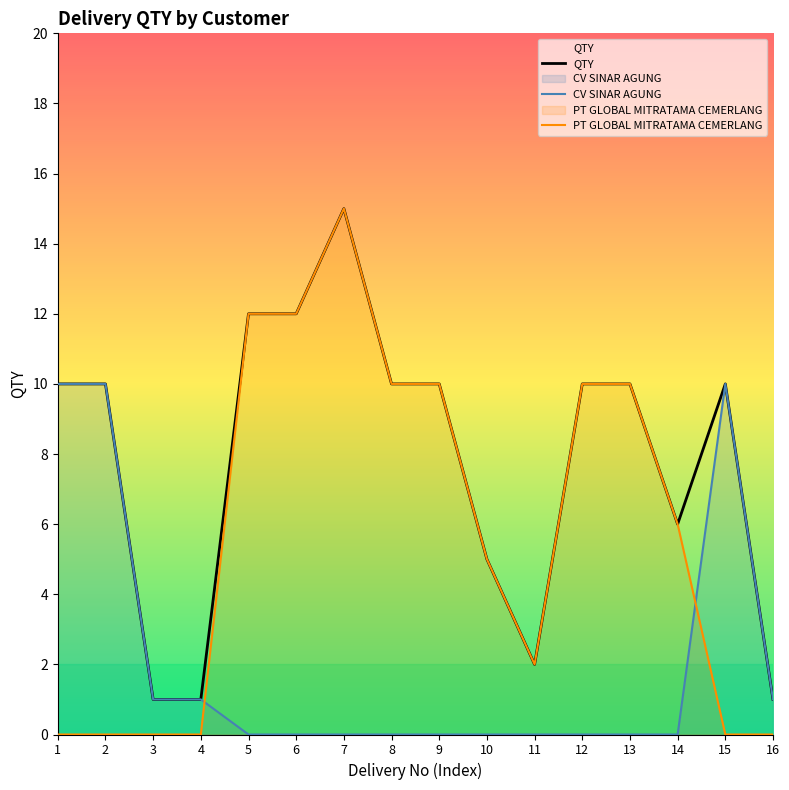

At 10, list the series in order from largest to smallest.

QTY, PT GLOBAL MITRATAMA CEMERLANG, CV SINAR AGUNG